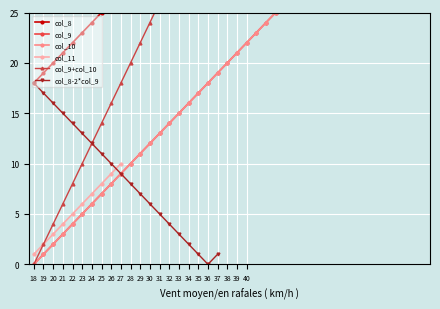

At which label does col_11 reach its minimum?

18